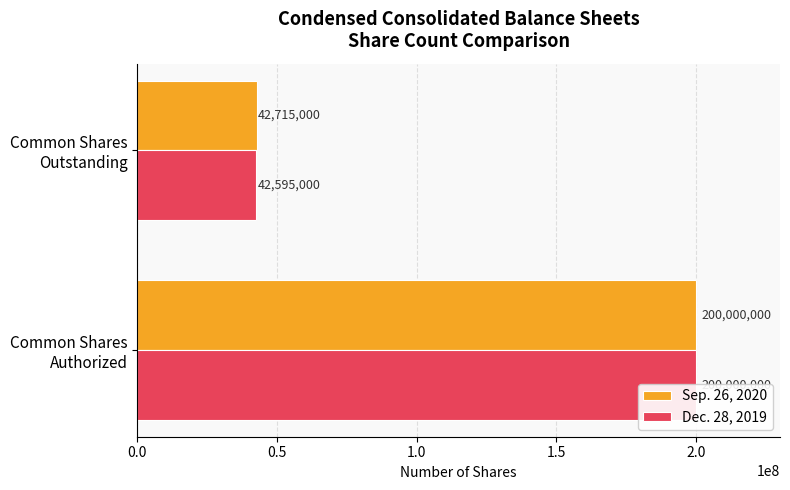

True or false: Sep. 26, 2020 has a value of 59617914 at Common Shares Outstanding.

False